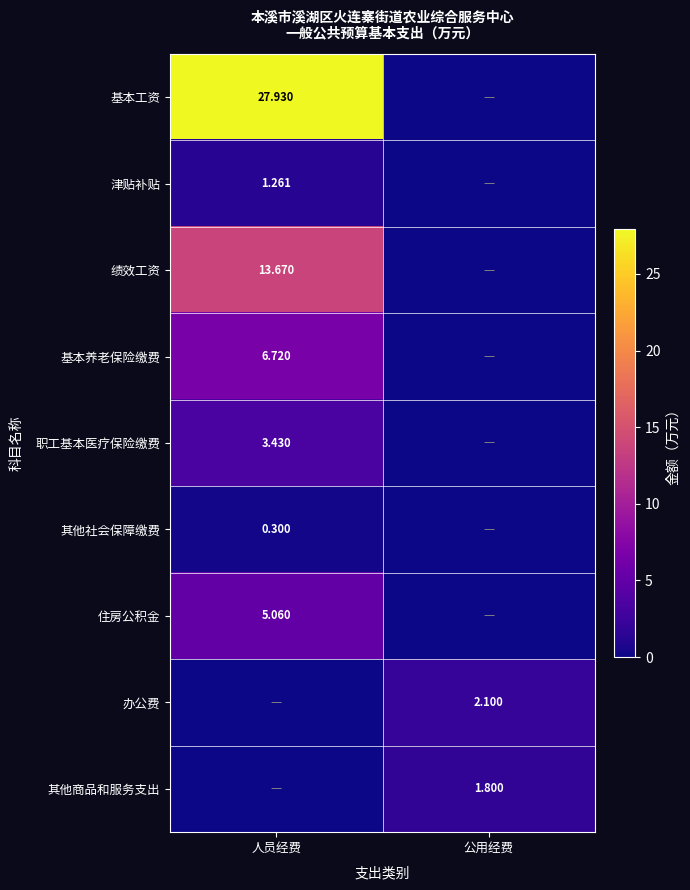

The 办公费 series shows 1.1 at 人员经费. True or false?

False